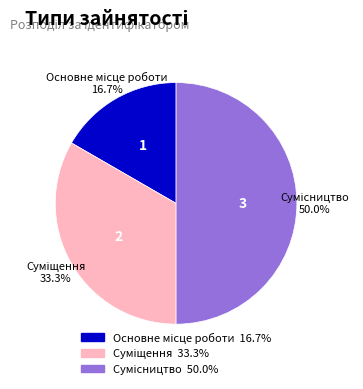

To the nearest percent, what is the difference between the largest and smallest slice percentages?

33%